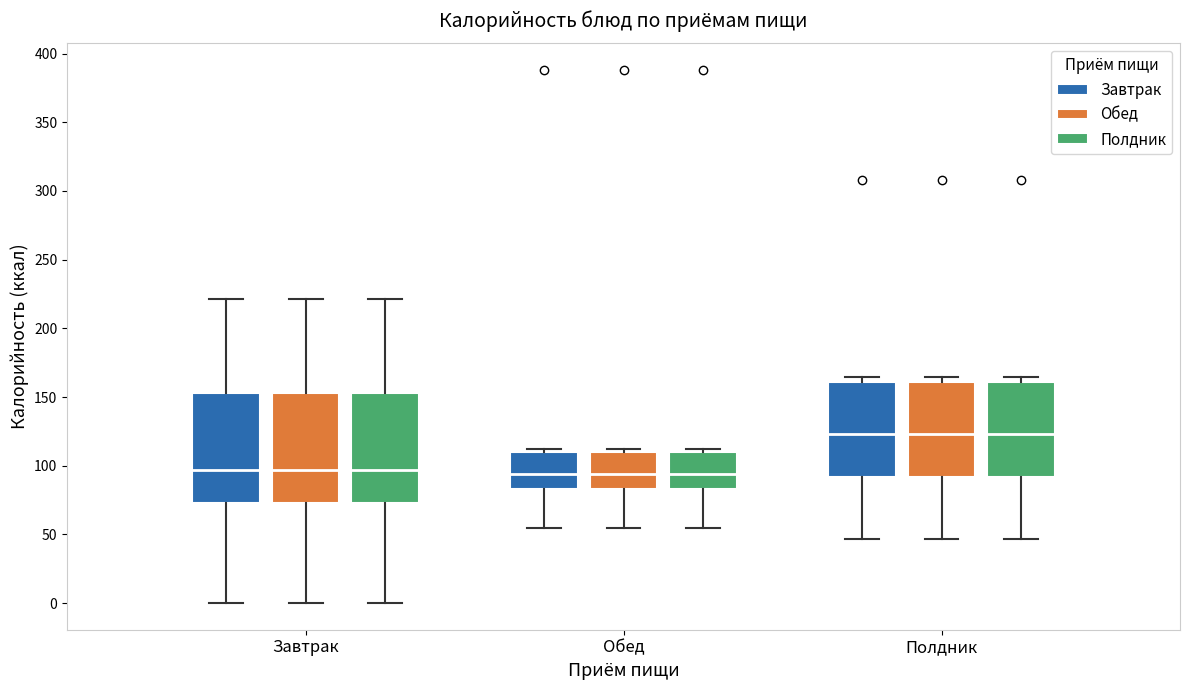

Reading left to right, read every box against the y-axis: the position of its median line, the range the box covers, and the ends of its whiskers. The values are not printed on the chart, so give them approximately, as read against the axis.

Завтрак (Завтрак): median 95, box 75 to 155, whiskers 0 to 220
Завтрак (Обед): median 95, box 75 to 155, whiskers 0 to 220
Завтрак (Полдник): median 95, box 75 to 155, whiskers 0 to 220
Обед (Завтрак): median 95, box 85 to 110, whiskers 55 to 110 (just above the box's upper edge)
Обед (Обед): median 95, box 85 to 110, whiskers 55 to 110 (just above the box's upper edge)
Обед (Полдник): median 95, box 85 to 110, whiskers 55 to 110 (just above the box's upper edge)
Полдник (Завтрак): median 125, box 90 to 160, whiskers 45 to 165
Полдник (Обед): median 125, box 90 to 160, whiskers 45 to 165
Полдник (Полдник): median 125, box 90 to 160, whiskers 45 to 165